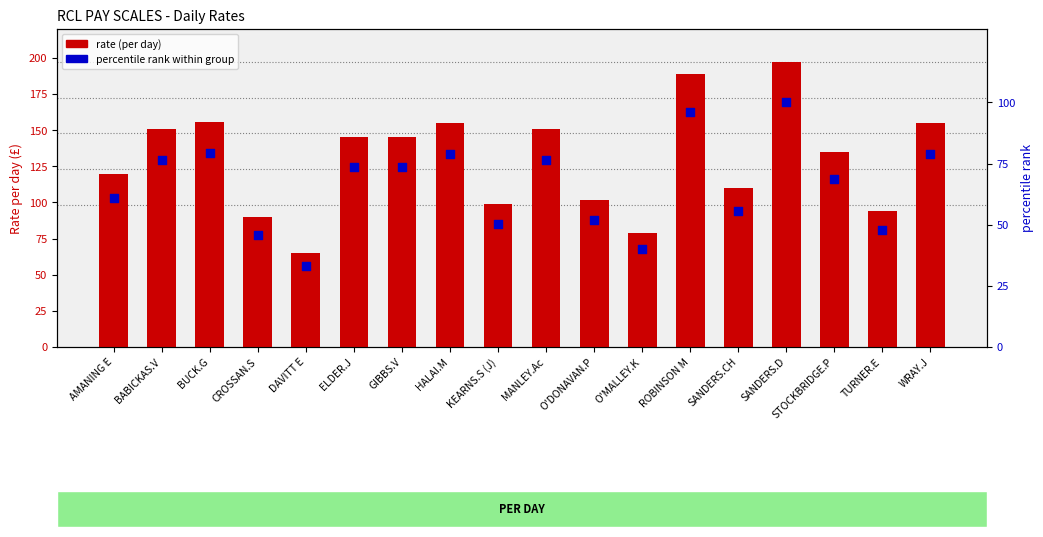

What are all the series names shown in the legend?

rate (per day), percentile rank within group